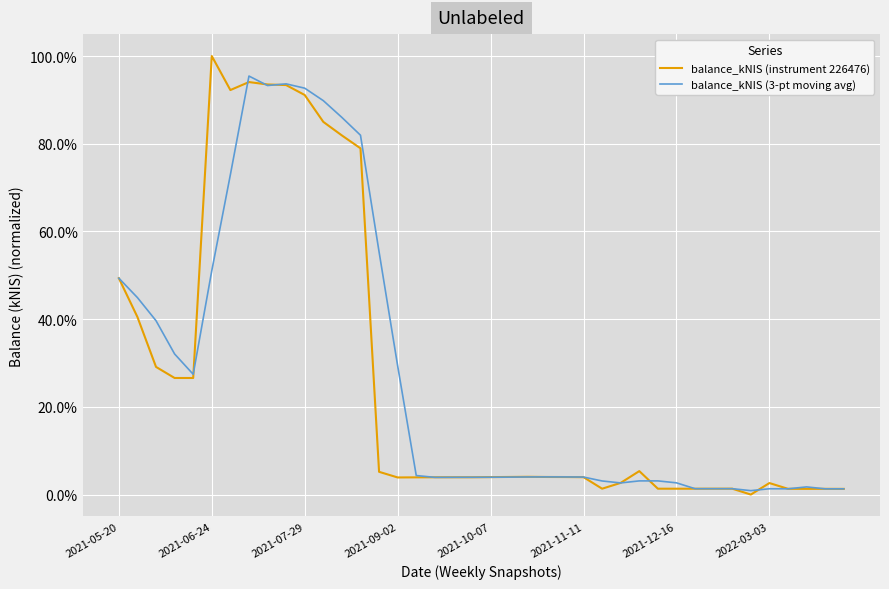

Rank the series by their average value, from highest to lowest.

balance_kNIS (3-pt moving avg), balance_kNIS (instrument 226476)